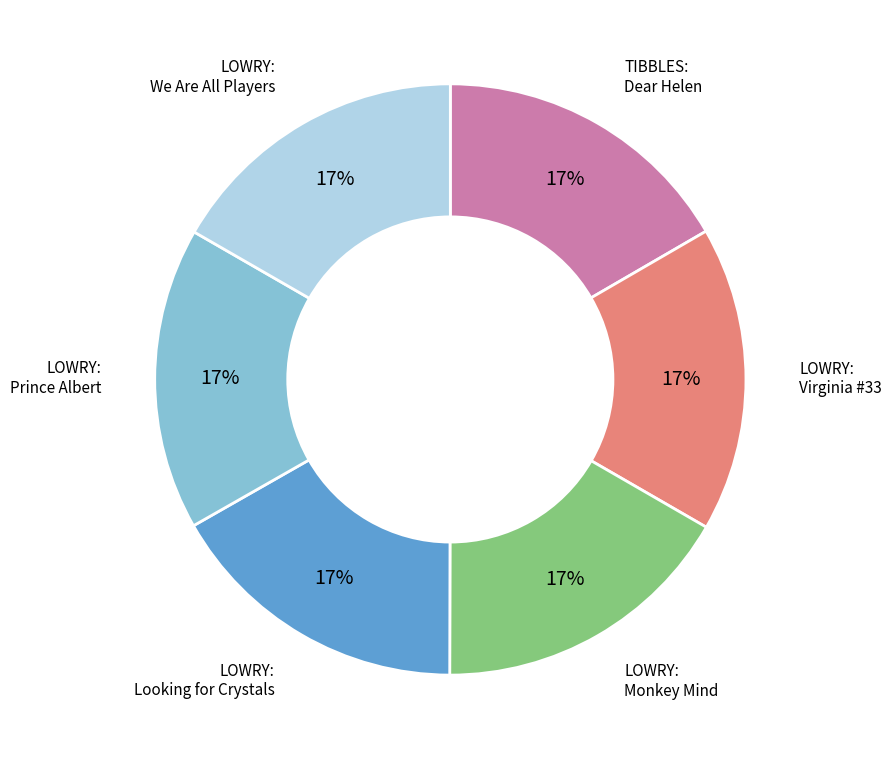

To the nearest percent, what is the average slice percentage?

17%